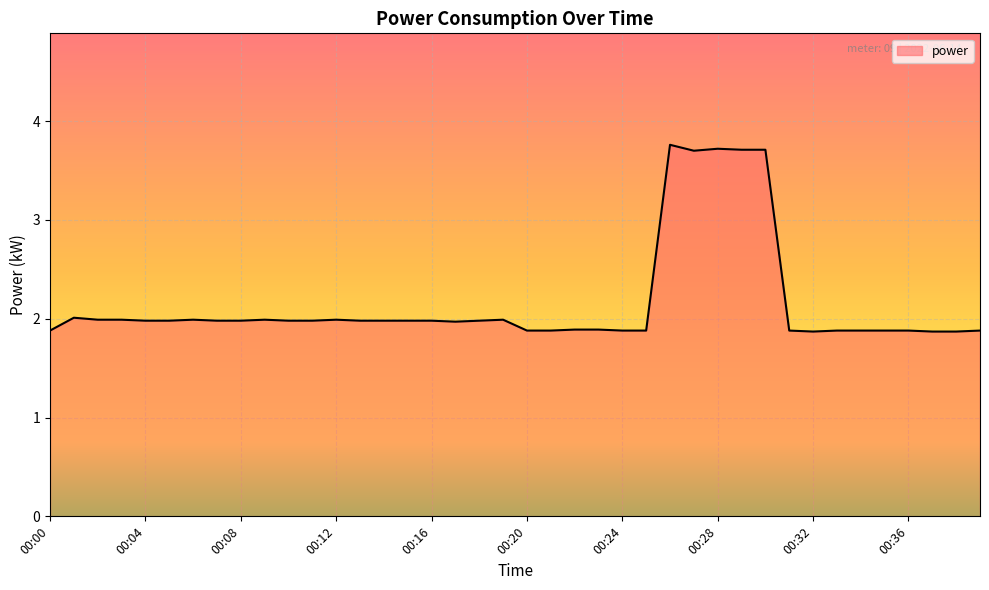

What is the smallest value displayed?

1.9